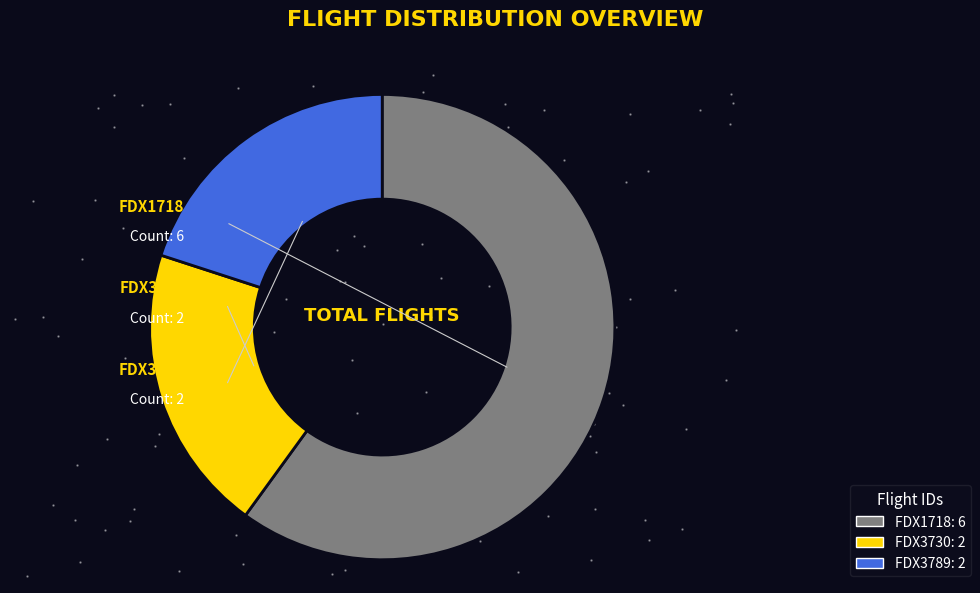

Is it true that FDX1718 is 48% of the pie?

False